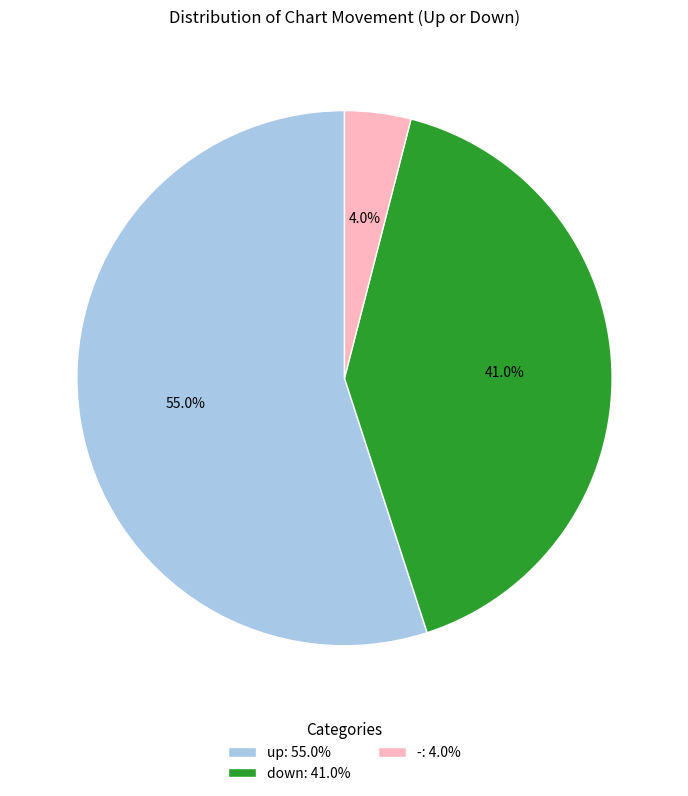

To the nearest percent, what percentage of the pie is down?

41%